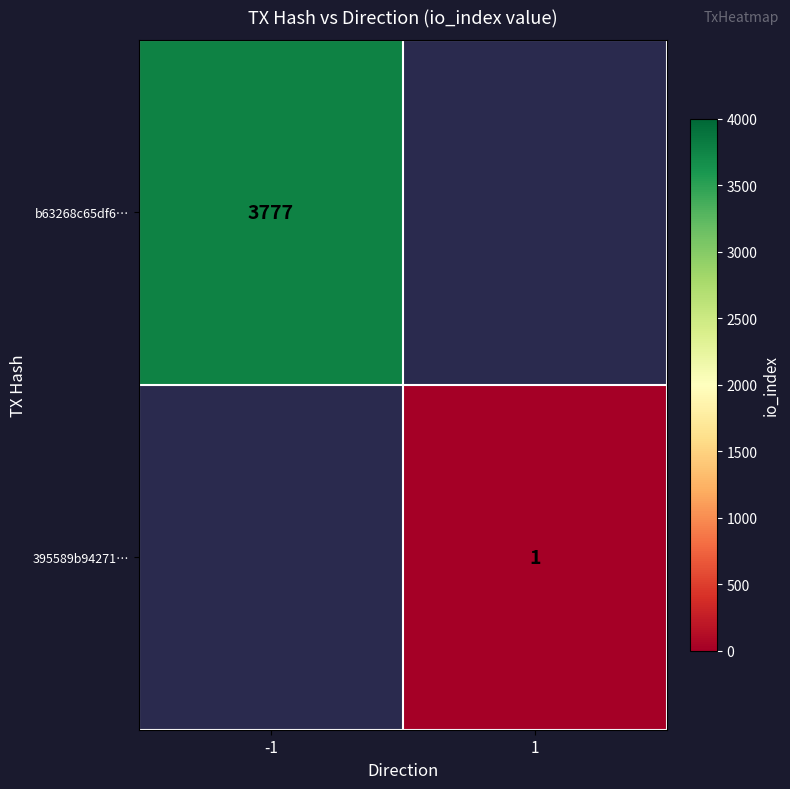

At how many categories does at least one series exceed 1289?

1